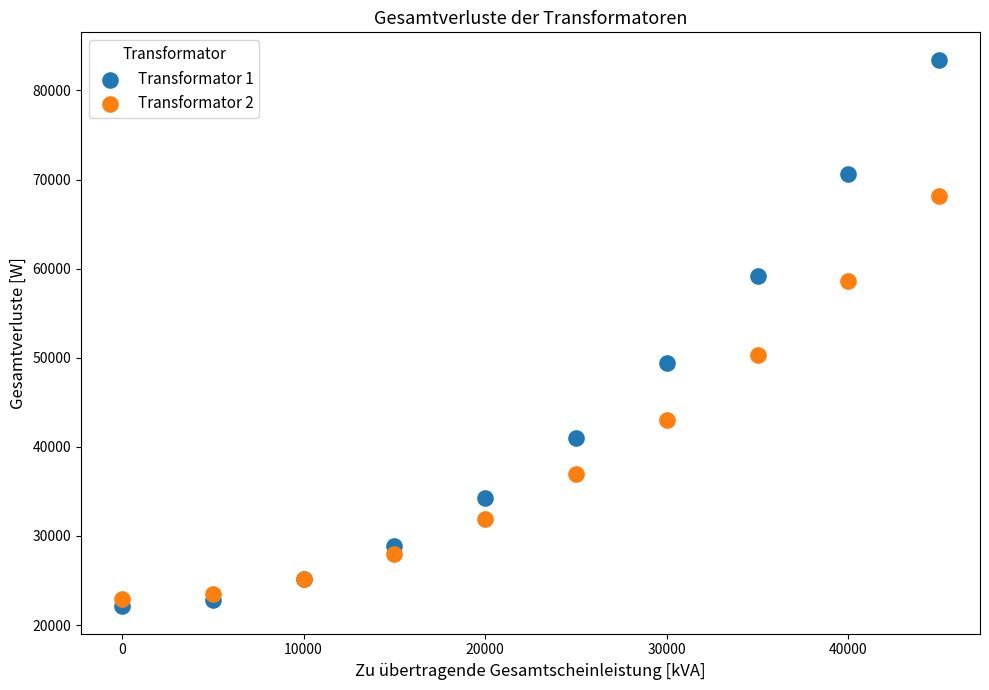

What are all the series names shown in the legend?

Transformator 1, Transformator 2